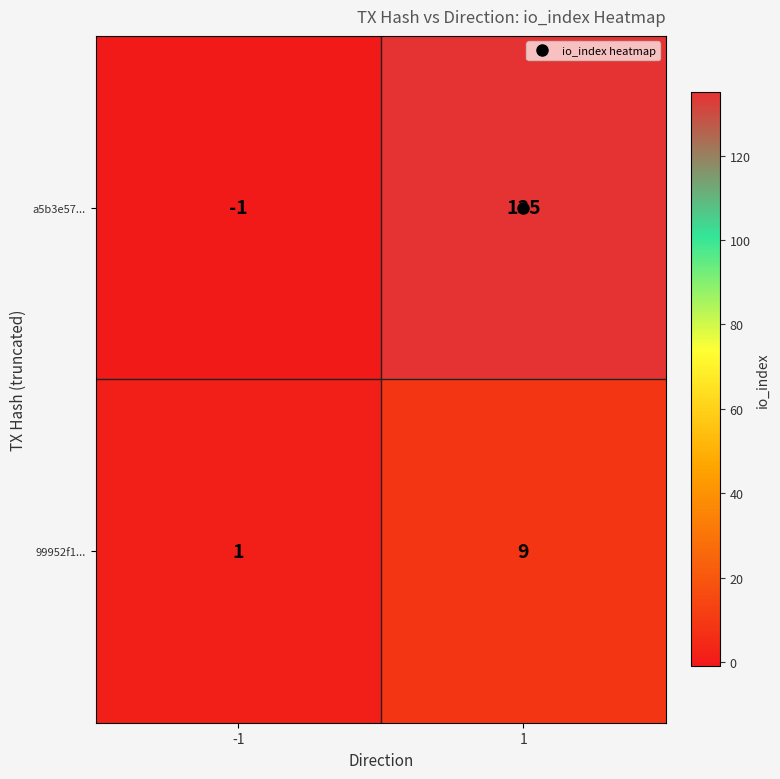

What is the spread (max minus min) of values at 1?

126